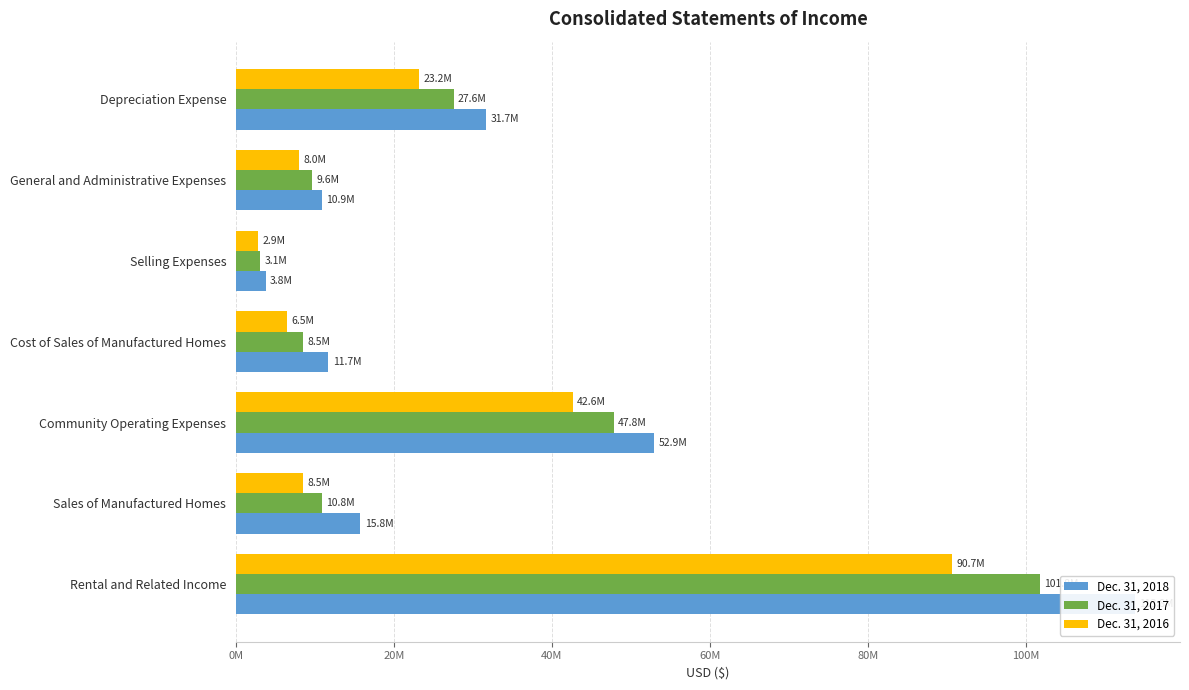

What is the lowest value of the Dec. 31, 2017 series?

3095155